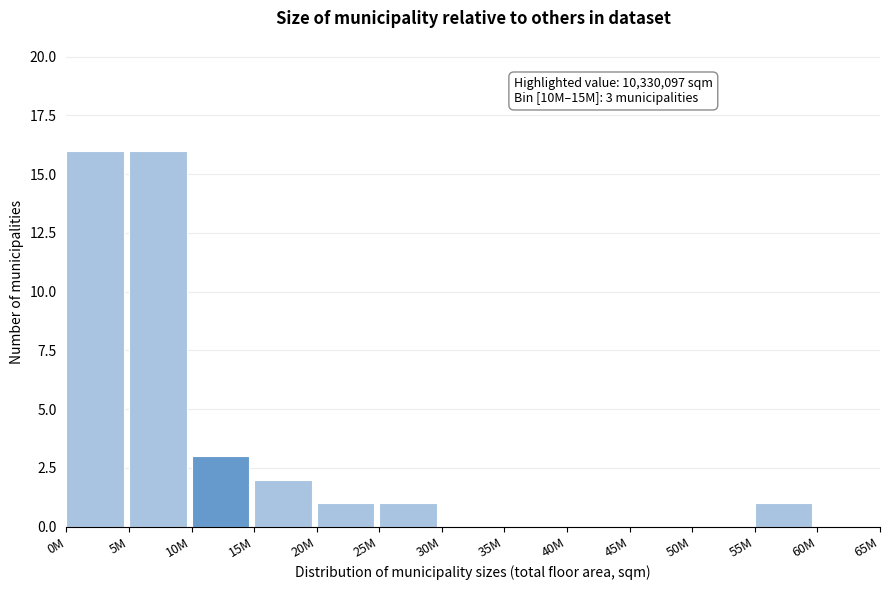

Reading left to right, list all the values displayed in this chart.

0M=16	5M=16	10M=3	15M=2	20M=1	25M=1	30M=0	35M=0	40M=0	45M=0	50M=0	55M=1	60M=0